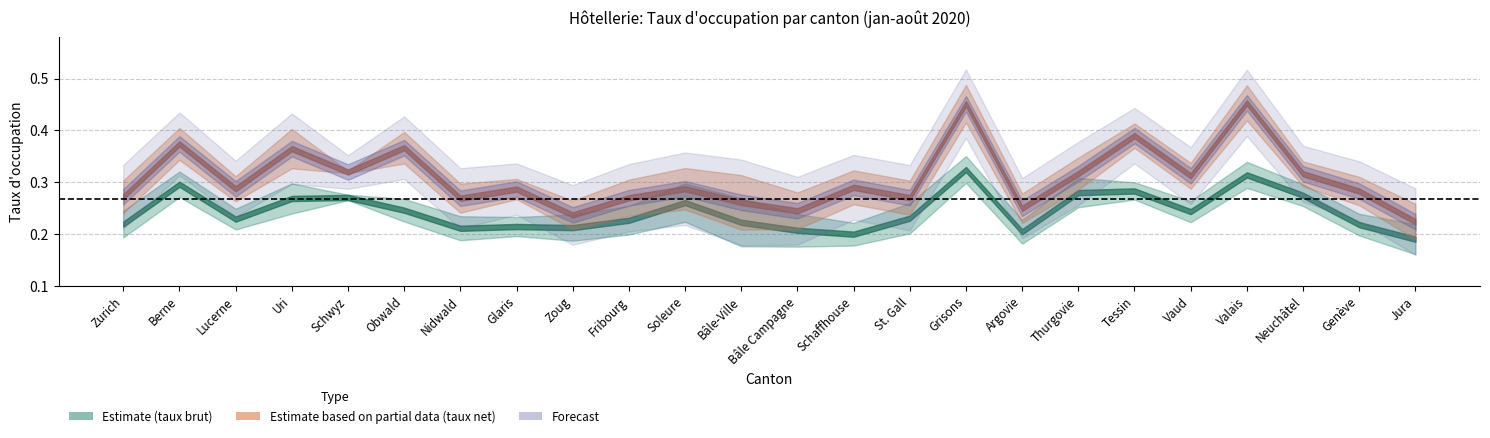

True or false: Taux brut lits 2020 has more than 2 points higher than both neighbors.

True